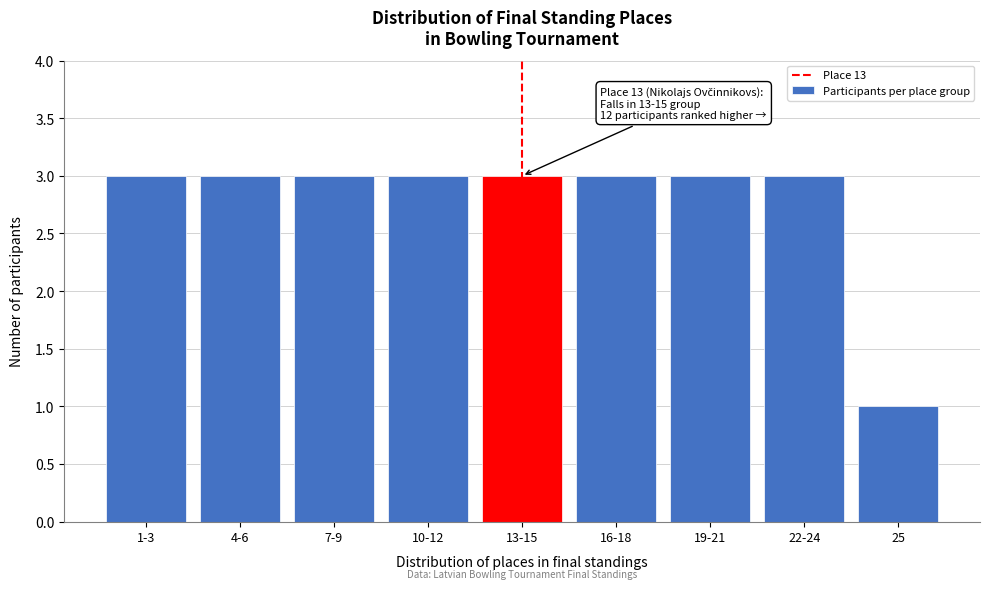

Reading right to left, what are all the values shown in this chart?

25=1	22-24=3	19-21=3	16-18=3	13-15=3	10-12=3	7-9=3	4-6=3	1-3=3